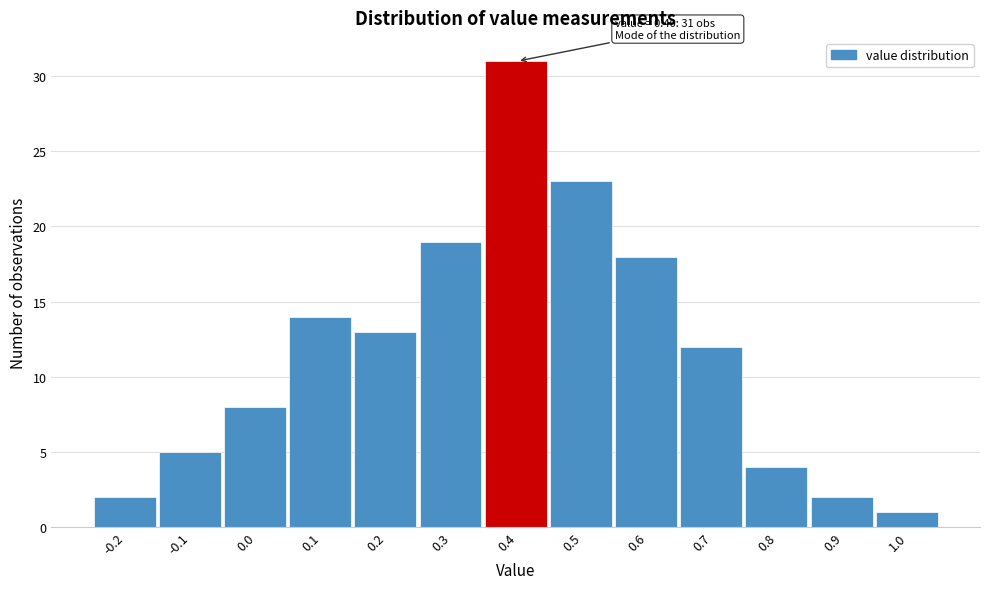

Over which range of the x-axis is the bar tallest?

0.35 to 0.45